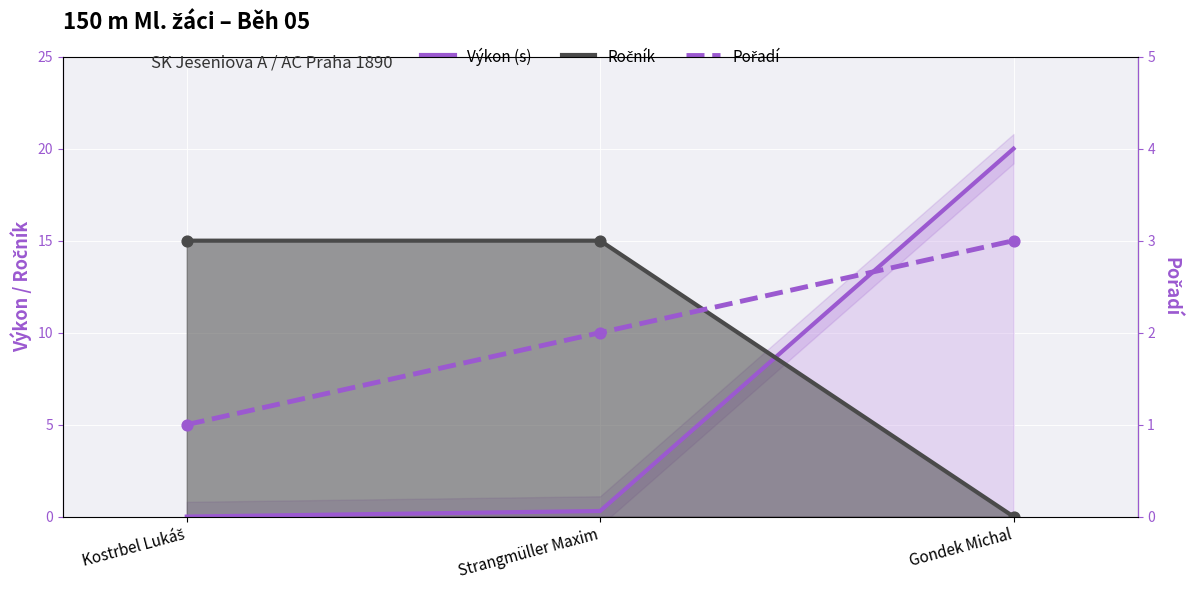

Which series has the largest total across all categories?

Ročník